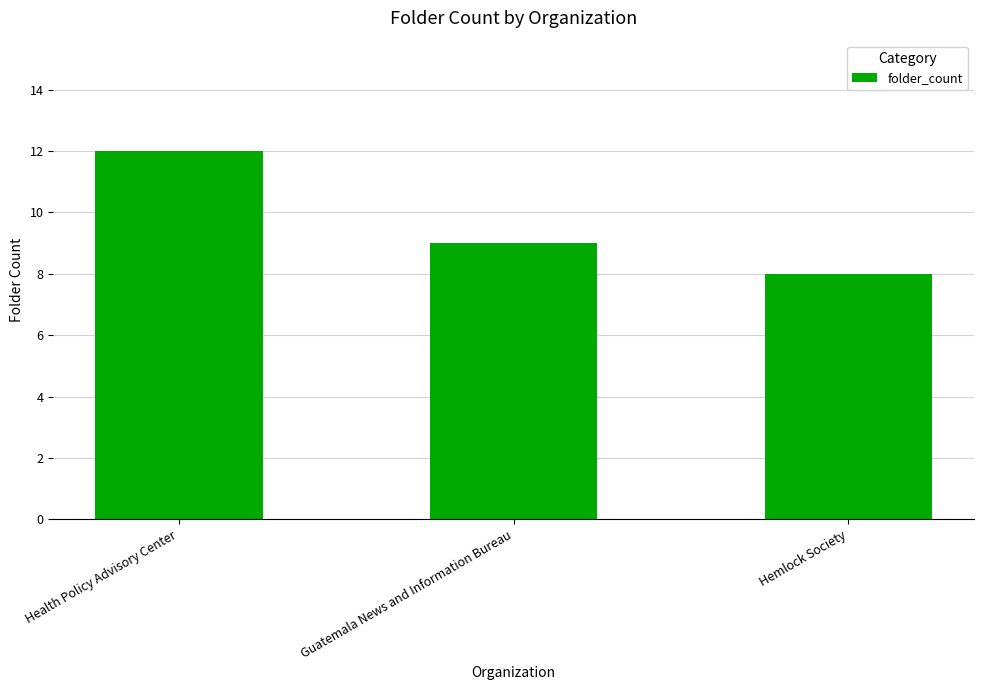

What position from the right is Hemlock Society?

1